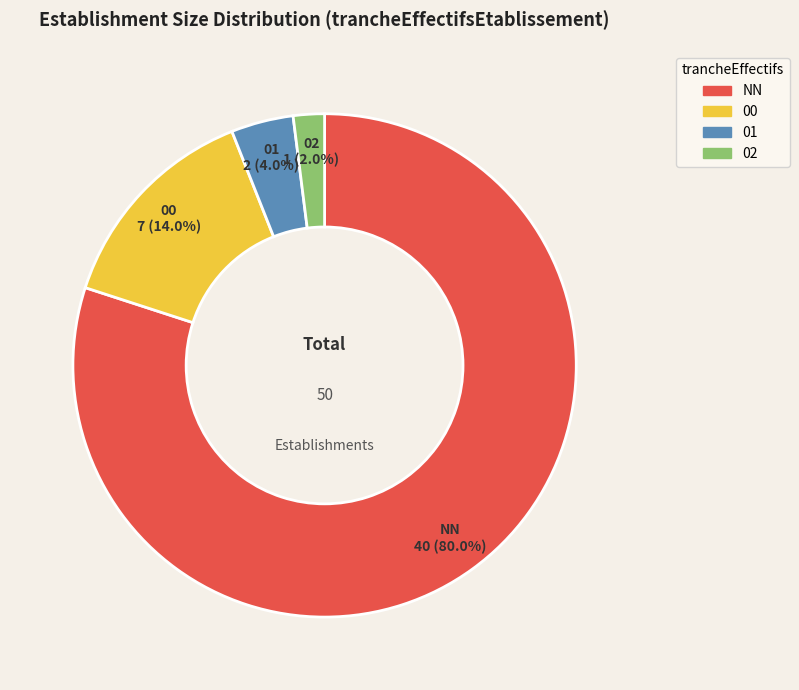

True or false: 00 accounts for 3% of the total.

False